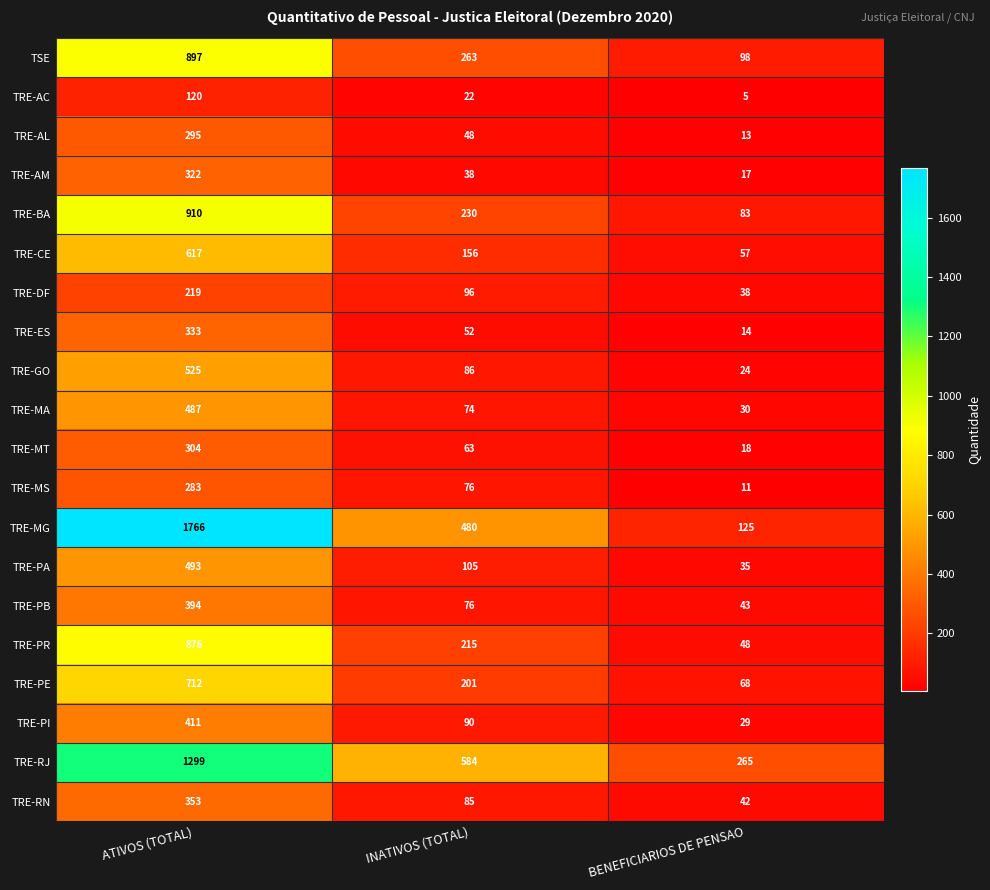

Which series has the widest spread of values?

TRE-MG